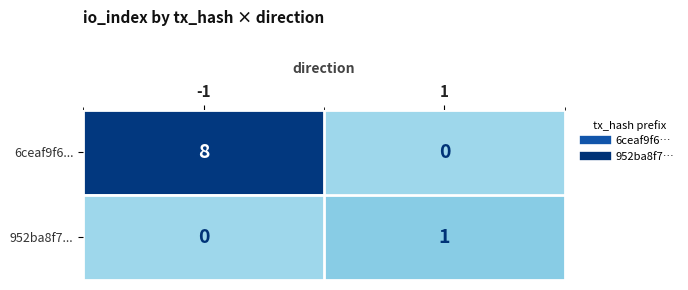

At how many categories does at least one series exceed 3?

1